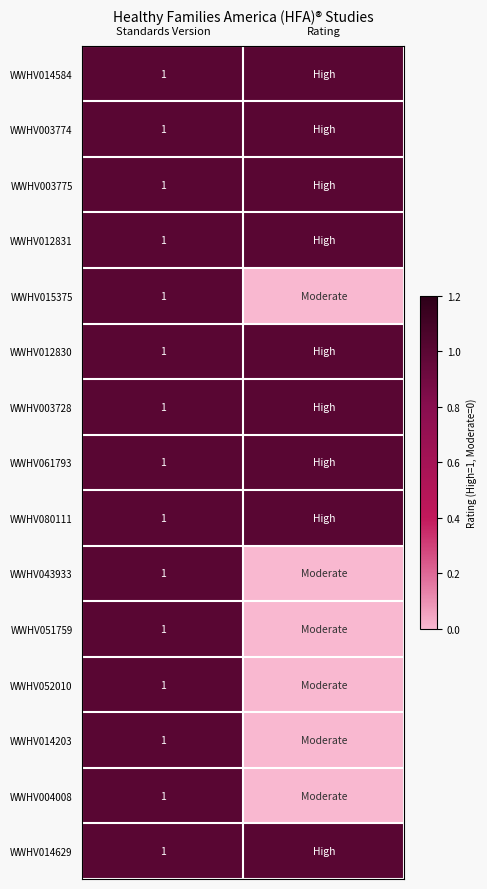

Is it true that WWHV080111 equals 2 at Standards Version?

False